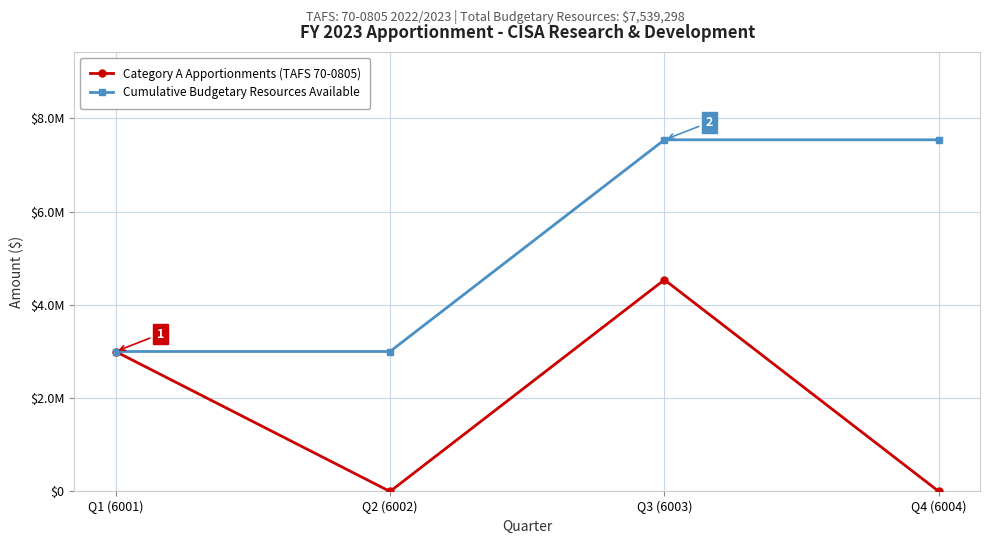

Which category has the highest value across all series?

Q3 (6003)